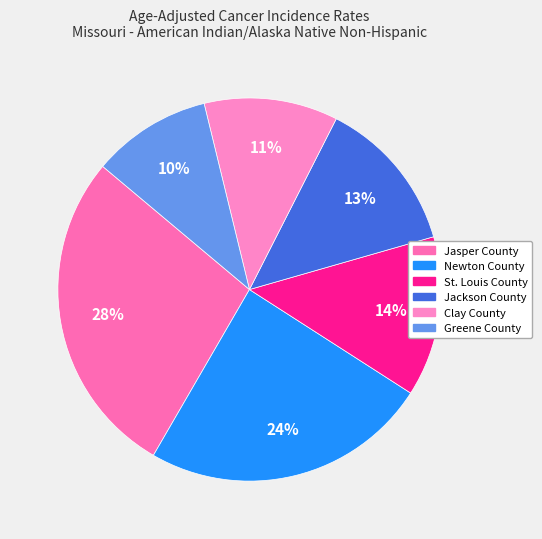

To the nearest percent, what percentage of the pie is St. Louis County?

14%